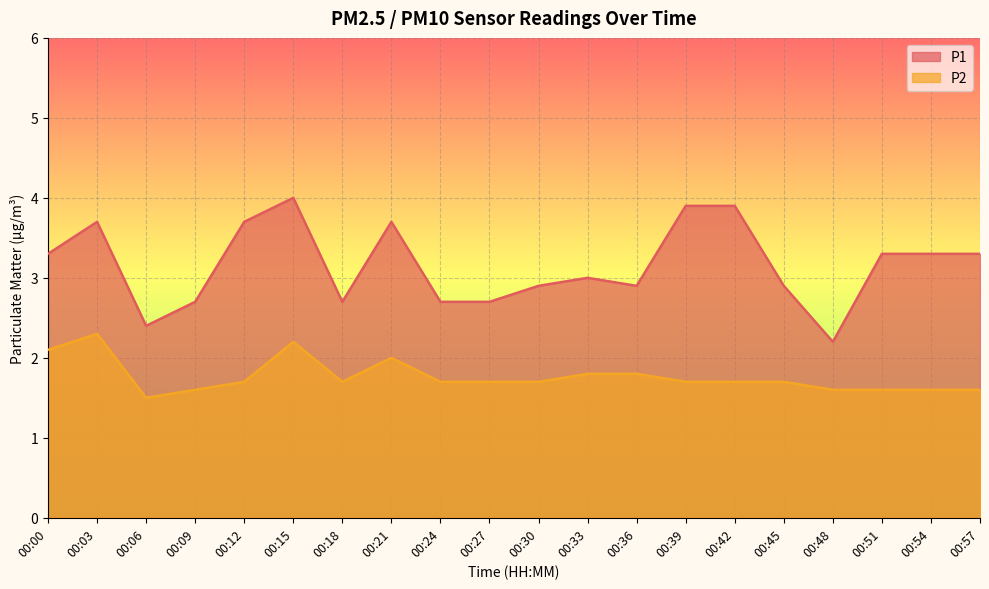

Which series has the largest range (max minus min)?

P1